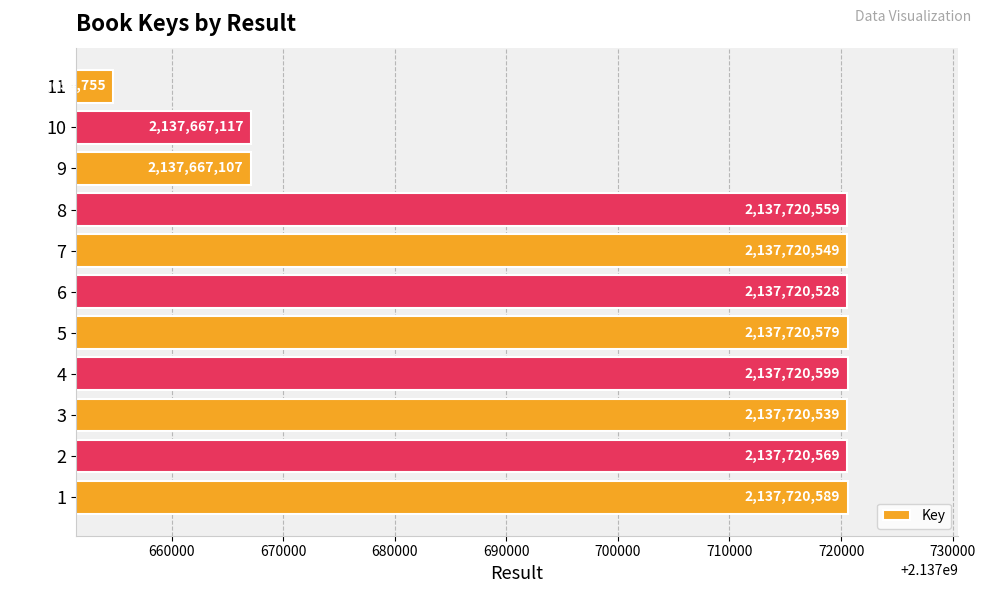

Reading top to bottom, what are all the values shown in this chart?

11=2137654755	10=2137667117	9=2137667107	8=2137720559	7=2137720549	6=2137720528	5=2137720579	4=2137720599	3=2137720539	2=2137720569	1=2137720589